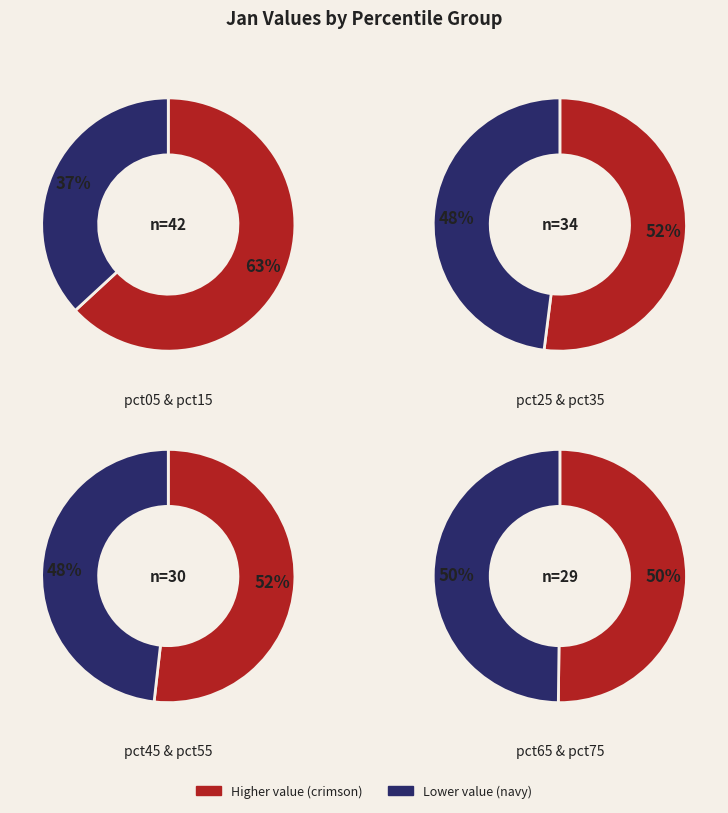

To the nearest percent, what is the combined percentage of pct25 and pct05?

28%